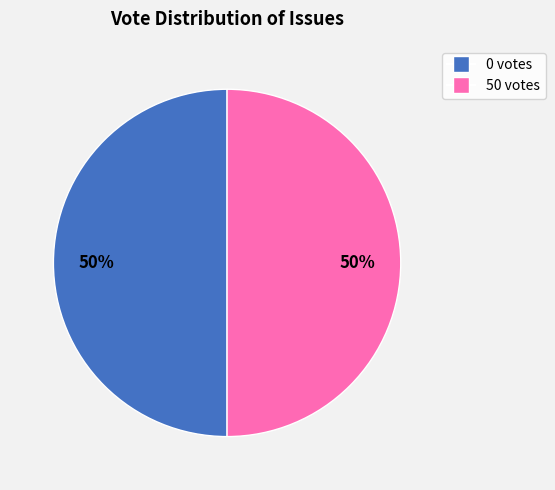

The 50 votes slice represents 50% of the pie. True or false?

True